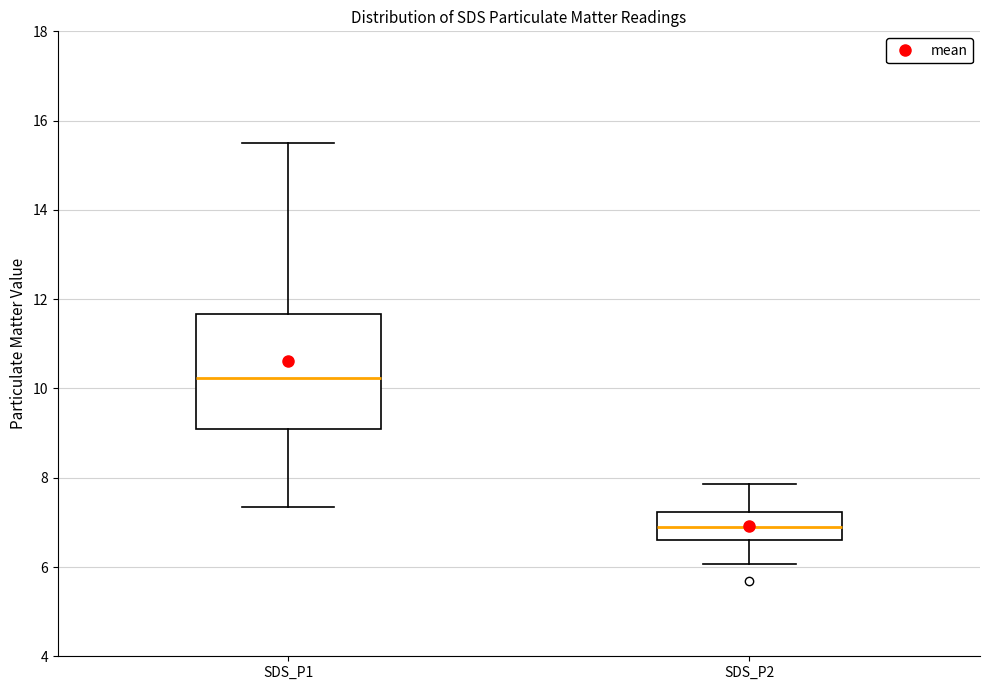

Reading left to right, read every box against the y-axis: the position of its median line, the range the box covers, and the ends of its whiskers. The values are not printed on the chart, so give them approximately, as read against the axis.

SDS_P1: median 10.2, box 9.0 to 11.6, whiskers 7.4 to 15.6
SDS_P2: median 7.0, box 6.6 to 7.2, whiskers 6.0 to 7.8